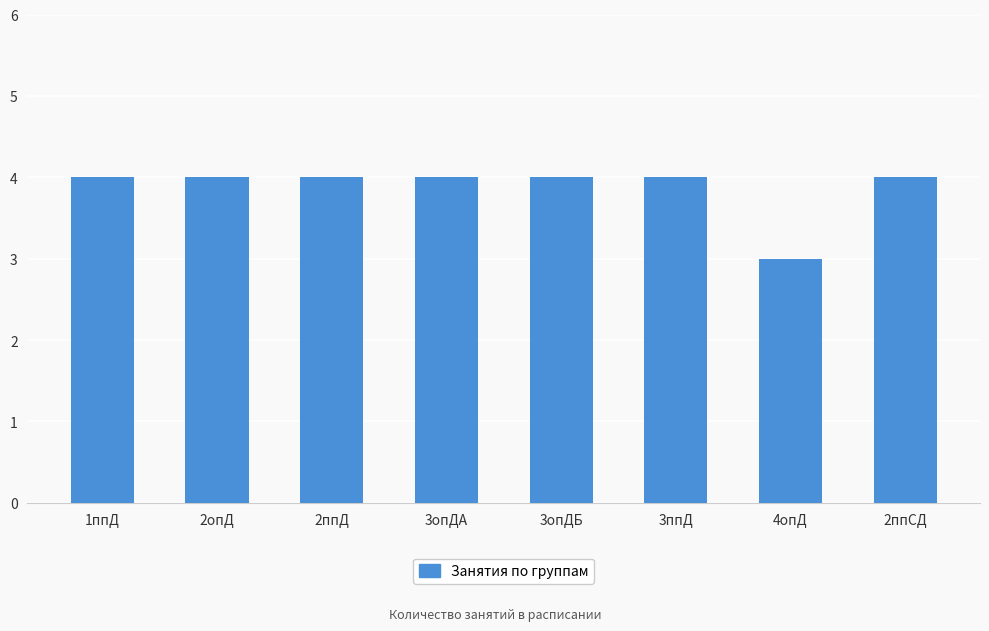

What is the difference between the maximum and minimum values?

1